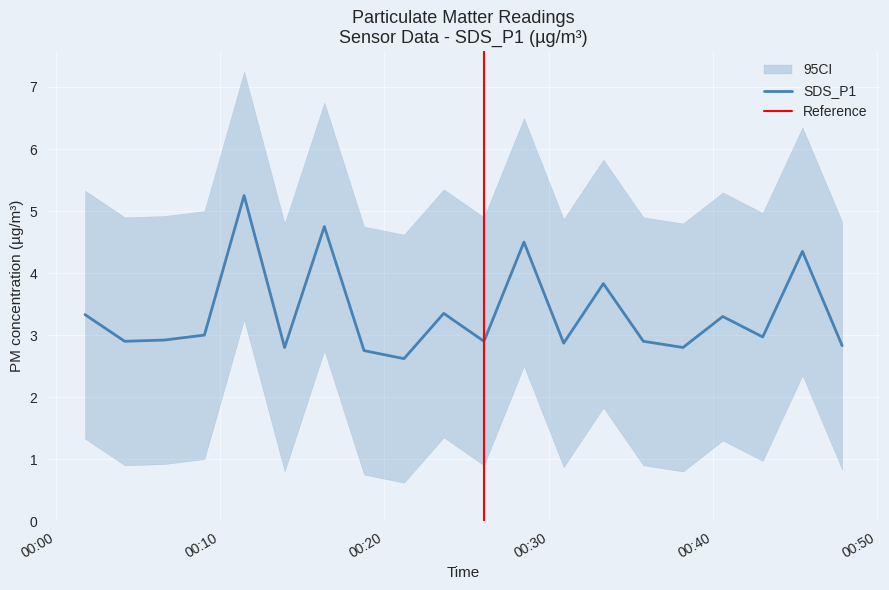

Is this an area chart (filled region under the line)?

No